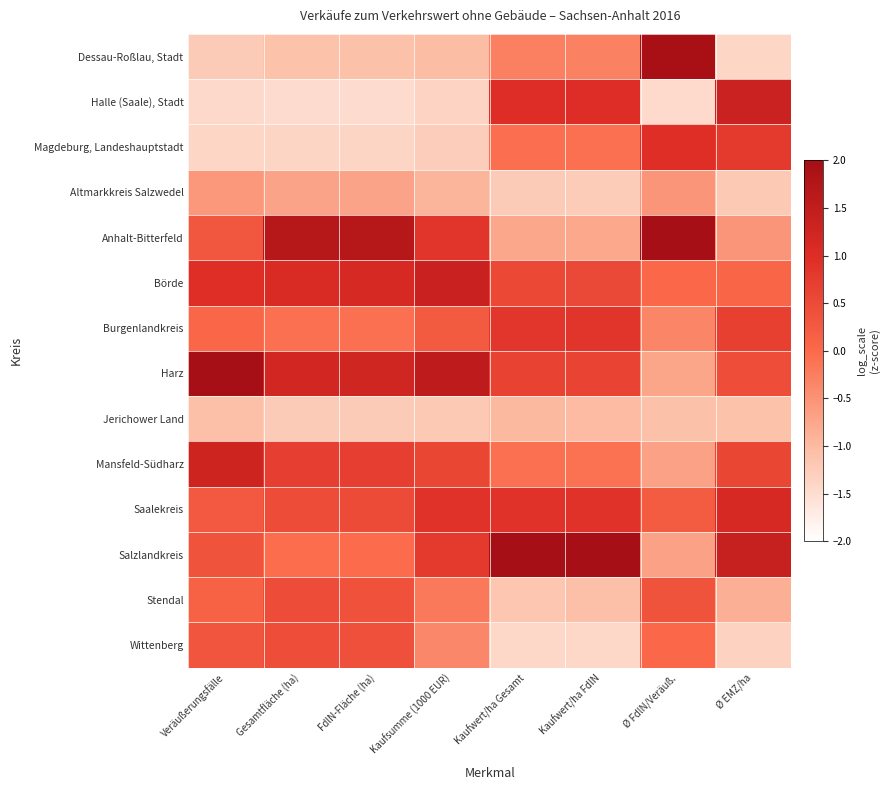

Reading left to right, list all the values displayed in this chart.

Dessau-Roßlau, Stadt: Veräußerungsfälle=-1.2	Gesamtfläche (ha)=-1.1	FdlN-Fläche (ha)=-1.1	Kaufsumme (1000 EUR)=-1.0	Kaufwert/ha Gesamt=-0.3	Kaufwert/ha FdlN=-0.3	Ø FdlN/Veräuß.=1.9	Ø EMZ/ha=-1.4
Halle (Saale), Stadt: Veräußerungsfälle=-1.4	Gesamtfläche (ha)=-1.5	FdlN-Fläche (ha)=-1.5	Kaufsumme (1000 EUR)=-1.4	Kaufwert/ha Gesamt=1.0	Kaufwert/ha FdlN=1.0	Ø FdlN/Veräuß.=-1.5	Ø EMZ/ha=1.3
Magdeburg, Landeshauptstadt: Veräußerungsfälle=-1.4	Gesamtfläche (ha)=-1.4	FdlN-Fläche (ha)=-1.4	Kaufsumme (1000 EUR)=-1.3	Kaufwert/ha Gesamt=-0.1	Kaufwert/ha FdlN=-0.1	Ø FdlN/Veräuß.=1.0	Ø EMZ/ha=0.8
Altmarkkreis Salzwedel: Veräußerungsfälle=-0.6	Gesamtfläche (ha)=-0.7	FdlN-Fläche (ha)=-0.7	Kaufsumme (1000 EUR)=-0.9	Kaufwert/ha Gesamt=-1.2	Kaufwert/ha FdlN=-1.3	Ø FdlN/Veräuß.=-0.5	Ø EMZ/ha=-1.2
Anhalt-Bitterfeld: Veräußerungsfälle=0.3	Gesamtfläche (ha)=1.7	FdlN-Fläche (ha)=1.7	Kaufsumme (1000 EUR)=0.9	Kaufwert/ha Gesamt=-0.8	Kaufwert/ha FdlN=-0.8	Ø FdlN/Veräuß.=2.0	Ø EMZ/ha=-0.5
Börde: Veräußerungsfälle=1.0	Gesamtfläche (ha)=1.1	FdlN-Fläche (ha)=1.1	Kaufsumme (1000 EUR)=1.4	Kaufwert/ha Gesamt=0.5	Kaufwert/ha FdlN=0.5	Ø FdlN/Veräuß.=0.0	Ø EMZ/ha=0.1
Burgenlandkreis: Veräußerungsfälle=0.0	Gesamtfläche (ha)=-0.1	FdlN-Fläche (ha)=-0.1	Kaufsumme (1000 EUR)=0.2	Kaufwert/ha Gesamt=0.9	Kaufwert/ha FdlN=0.9	Ø FdlN/Veräuß.=-0.3	Ø EMZ/ha=0.7
Harz: Veräußerungsfälle=2.0	Gesamtfläche (ha)=1.2	FdlN-Fläche (ha)=1.2	Kaufsumme (1000 EUR)=1.6	Kaufwert/ha Gesamt=0.6	Kaufwert/ha FdlN=0.6	Ø FdlN/Veräuß.=-0.7	Ø EMZ/ha=0.4
Jerichower Land: Veräußerungsfälle=-1.1	Gesamtfläche (ha)=-1.2	FdlN-Fläche (ha)=-1.2	Kaufsumme (1000 EUR)=-1.2	Kaufwert/ha Gesamt=-1.0	Kaufwert/ha FdlN=-1.0	Ø FdlN/Veräuß.=-1.1	Ø EMZ/ha=-1.1
Mansfeld-Südharz: Veräußerungsfälle=1.3	Gesamtfläche (ha)=0.7	FdlN-Fläche (ha)=0.7	Kaufsumme (1000 EUR)=0.6	Kaufwert/ha Gesamt=-0.1	Kaufwert/ha FdlN=-0.1	Ø FdlN/Veräuß.=-0.7	Ø EMZ/ha=0.6
Saalekreis: Veräußerungsfälle=0.3	Gesamtfläche (ha)=0.5	FdlN-Fläche (ha)=0.5	Kaufsumme (1000 EUR)=0.9	Kaufwert/ha Gesamt=0.9	Kaufwert/ha FdlN=0.9	Ø FdlN/Veräuß.=0.2	Ø EMZ/ha=1.1
Salzlandkreis: Veräußerungsfälle=0.4	Gesamtfläche (ha)=-0.0	FdlN-Fläche (ha)=-0.0	Kaufsumme (1000 EUR)=0.8	Kaufwert/ha Gesamt=2.1	Kaufwert/ha FdlN=2.1	Ø FdlN/Veräuß.=-0.7	Ø EMZ/ha=1.4
Stendal: Veräußerungsfälle=0.1	Gesamtfläche (ha)=0.5	FdlN-Fläche (ha)=0.4	Kaufsumme (1000 EUR)=-0.2	Kaufwert/ha Gesamt=-1.2	Kaufwert/ha FdlN=-1.1	Ø FdlN/Veräuß.=0.4	Ø EMZ/ha=-0.8
Wittenberg: Veräußerungsfälle=0.3	Gesamtfläche (ha)=0.4	FdlN-Fläche (ha)=0.4	Kaufsumme (1000 EUR)=-0.4	Kaufwert/ha Gesamt=-1.4	Kaufwert/ha FdlN=-1.4	Ø FdlN/Veräuß.=0.0	Ø EMZ/ha=-1.3